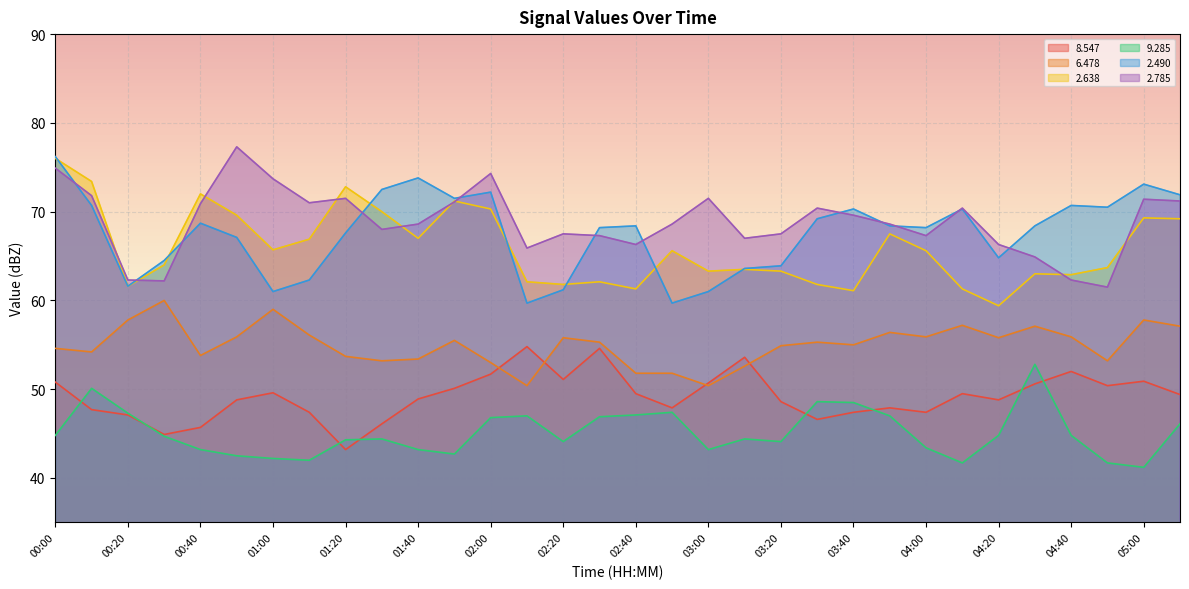

What is the average value of the   2.490 series?

67.5